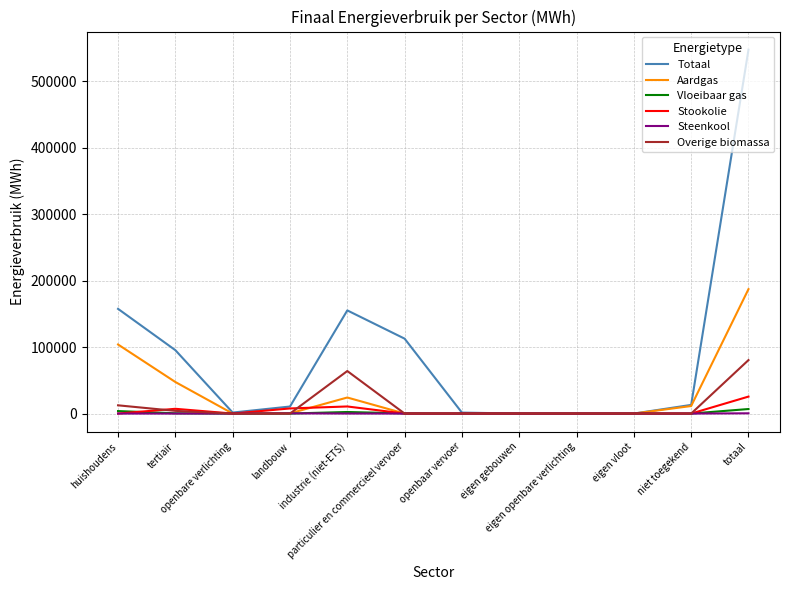

Which series has the widest spread of values?

Totaal